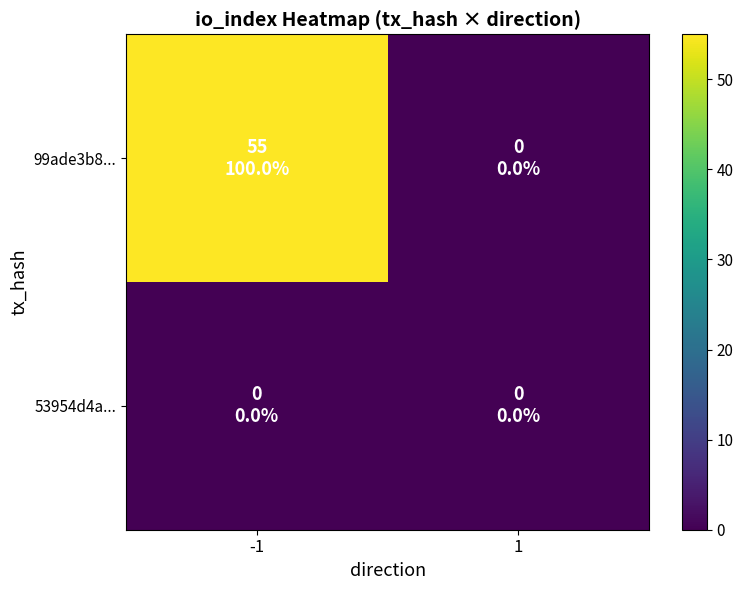

At which category is the sum across all series the highest?

-1